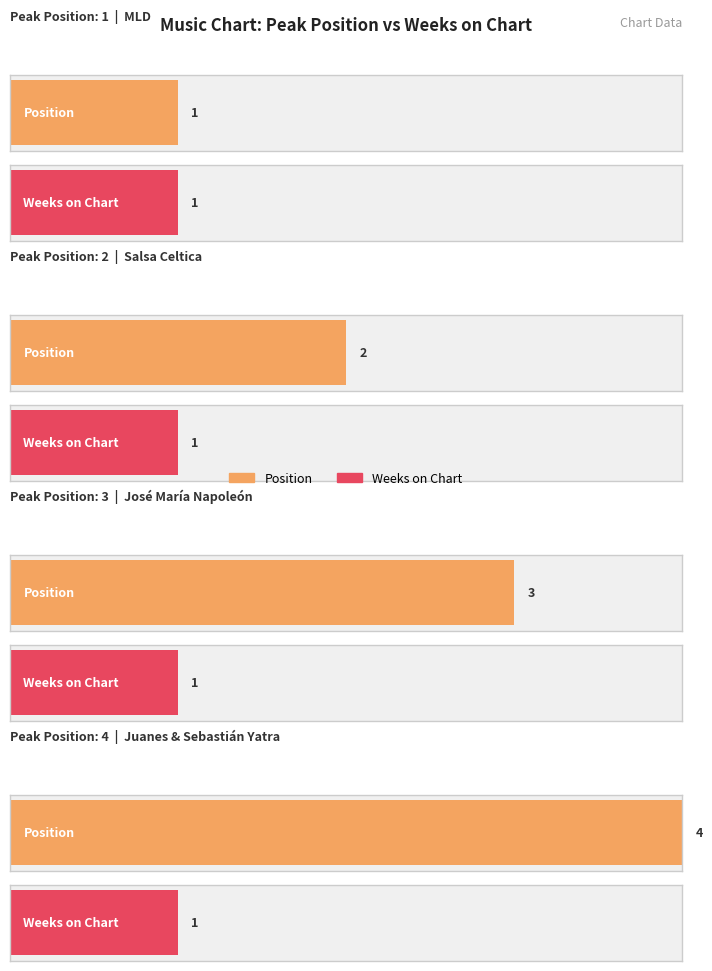

Between 1 and 2, which series saw the biggest shift?

Position